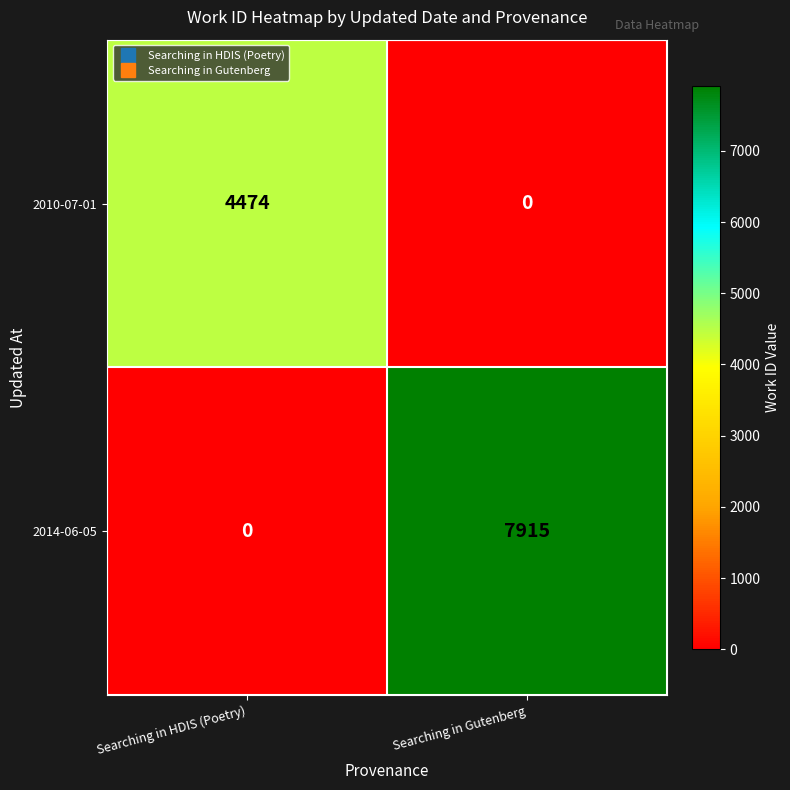

What is the approximate value of 2014-06-05 at Searching in Gutenberg, to the nearest 100?

7900